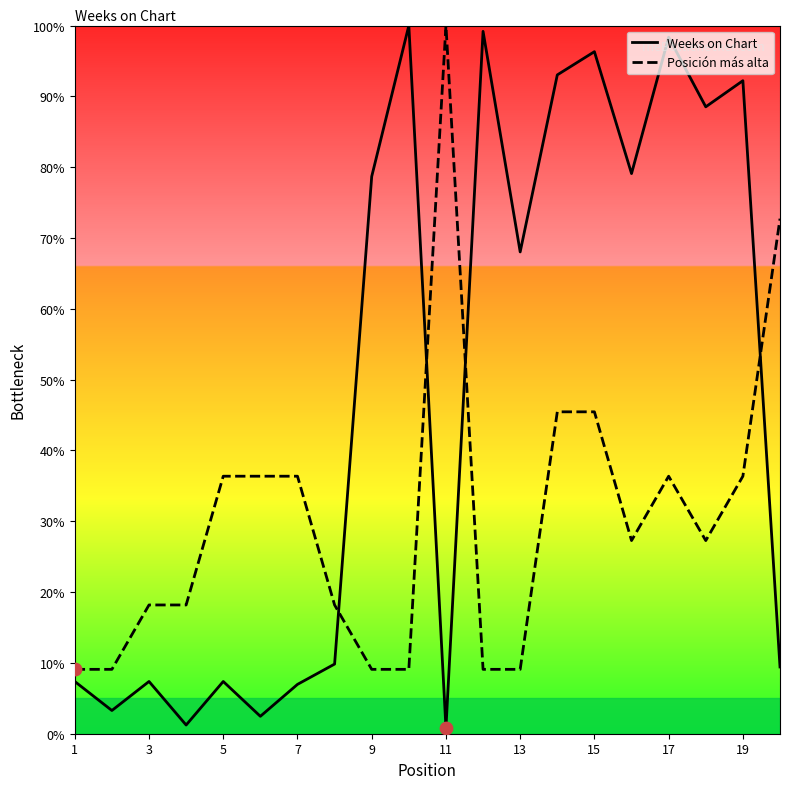

Which series has the largest total across all categories?

Weeks on Chart